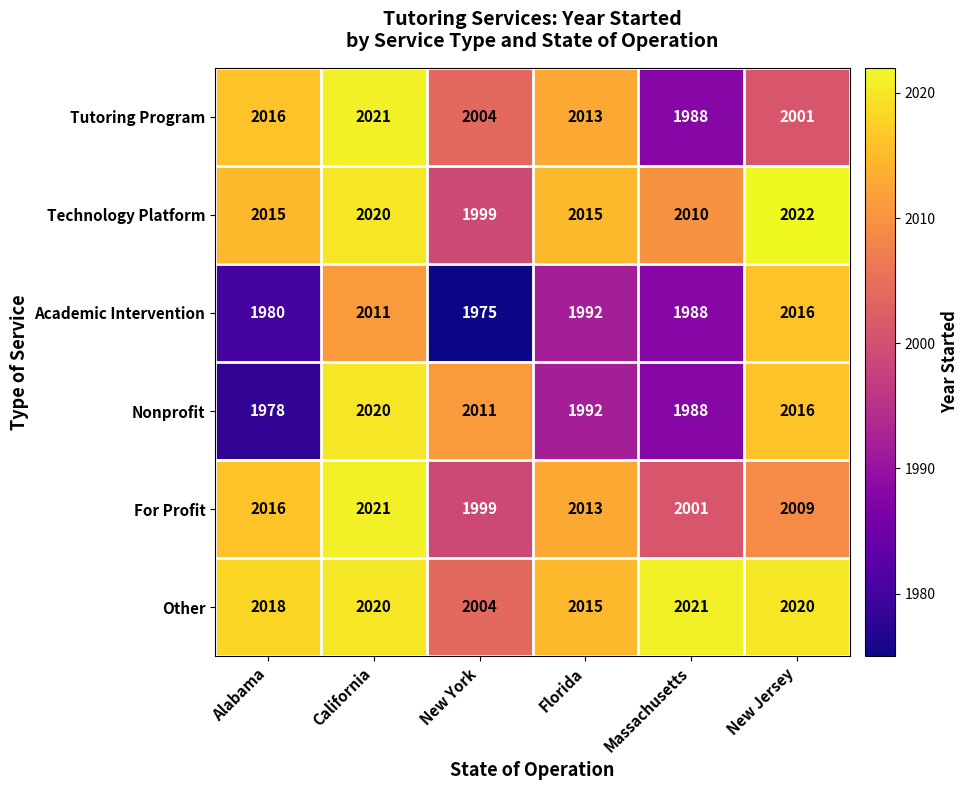

The value of Tutoring Program at California is 2021. True or false?

True